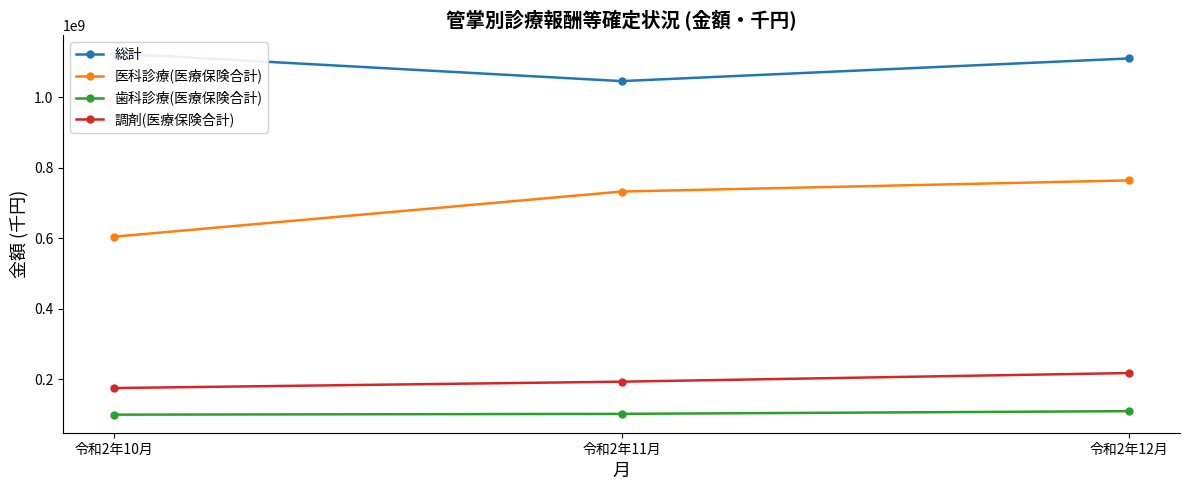

At which label does 医科診療(医療保険合計) reach its minimum?

令和2年10月